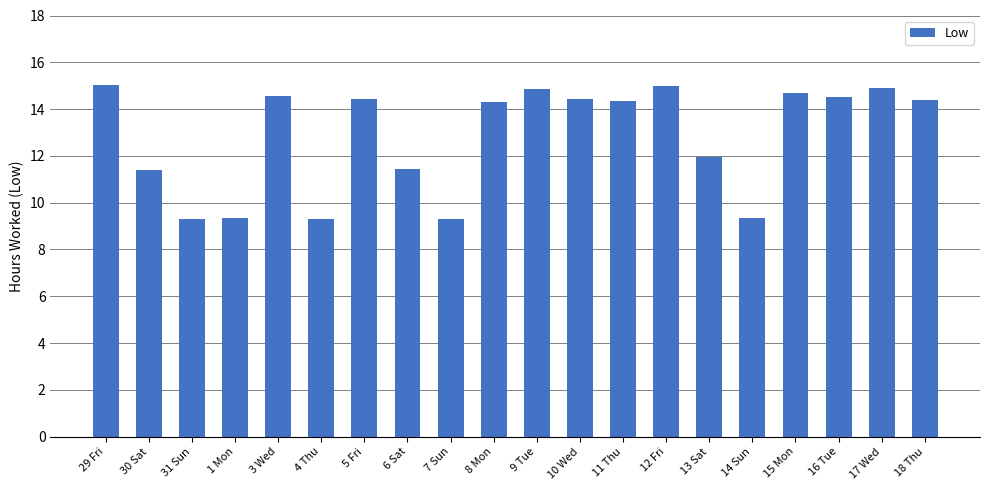

Where does the data first go above 14?

29 Fri